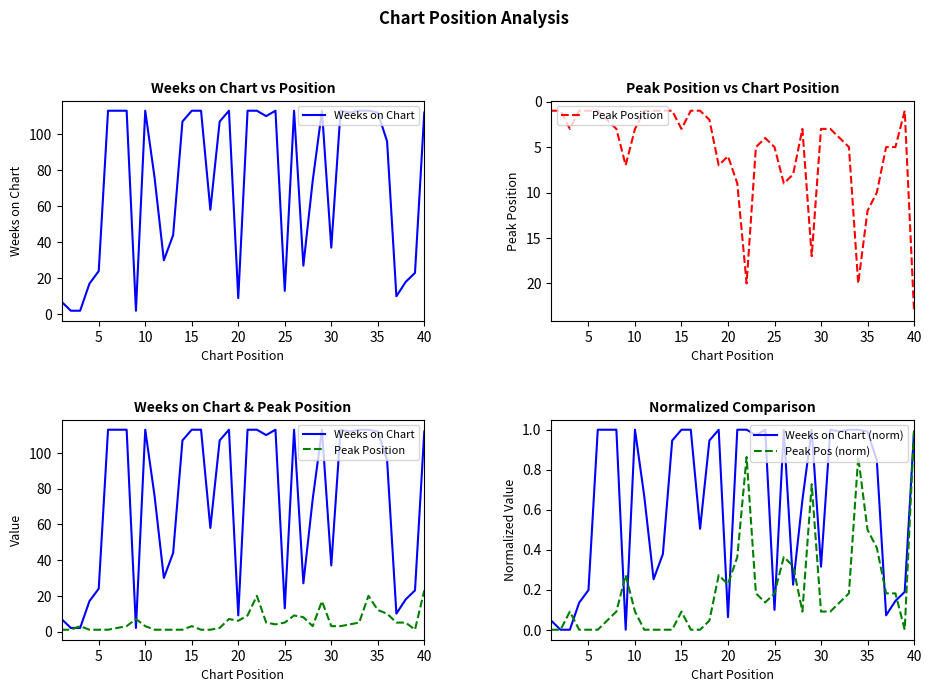

The Peak Position series shows 0.8 at 10. True or false?

False